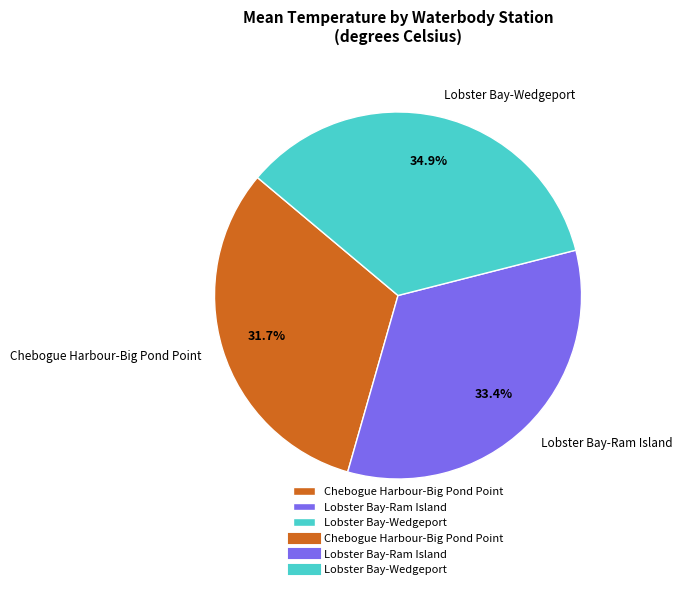

Combined, do Lobster Bay-Wedgeport and Lobster Bay-Ram Island account for over 50%?

Yes